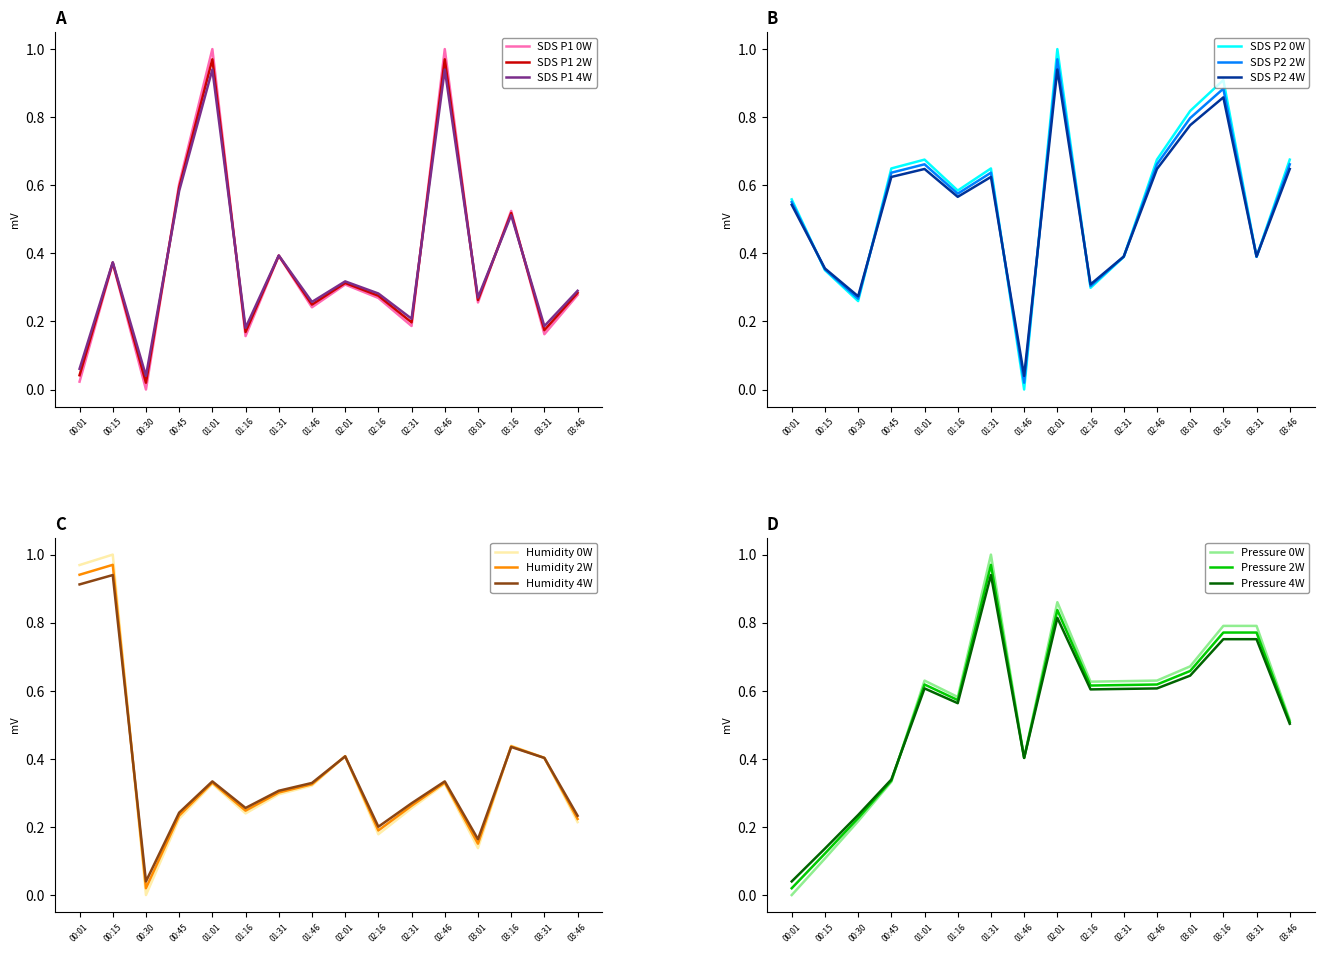

What is the value of the SDS_P1 point at the 2nd from the left?

0.4